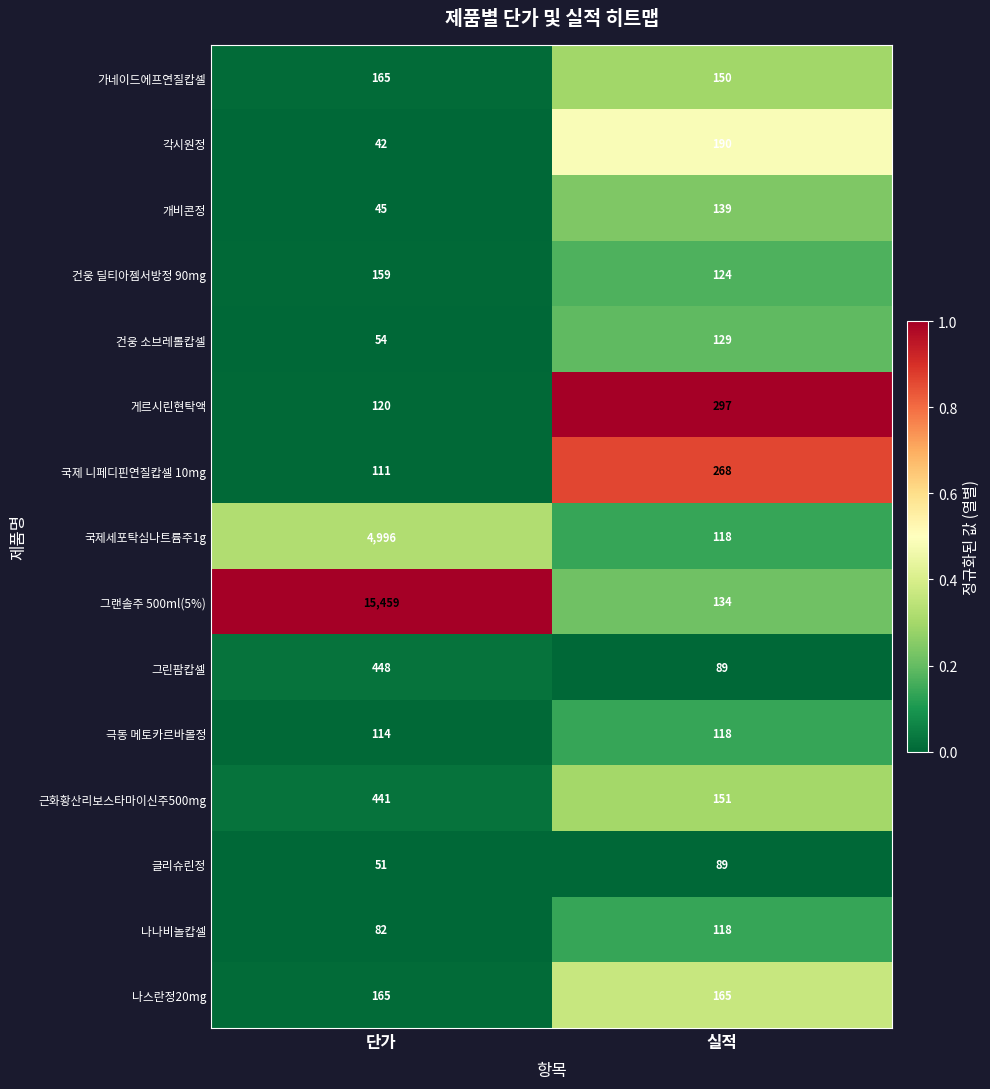

Which series has the largest total across all categories?

그랜솔주 500ml(5%)